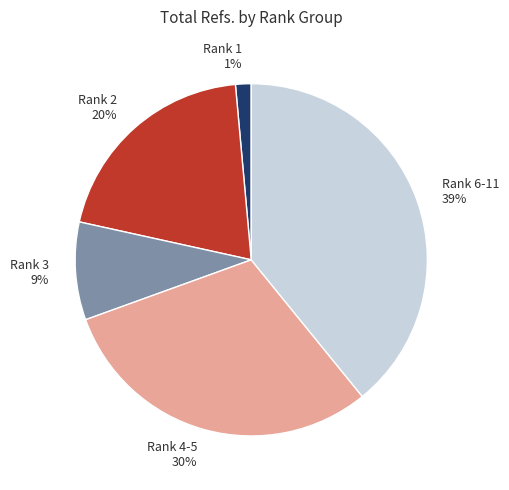

How many segments does this pie chart have?

5